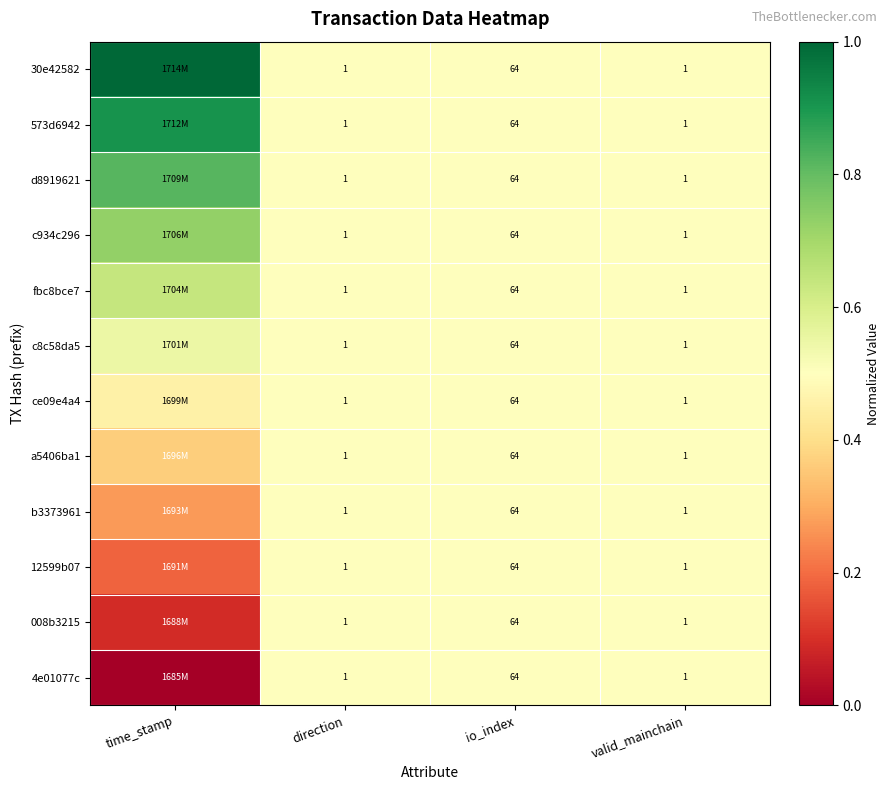

Is the value of 30e42582 at direction greater than the value of ce09e4a4 at io_index?

No